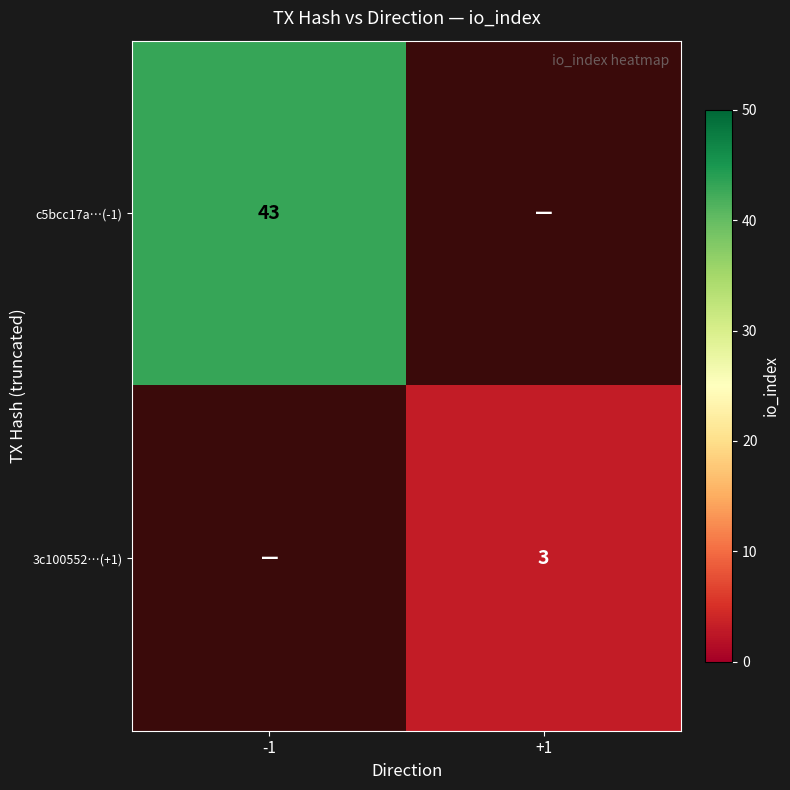

True or false: c5bcc17a…(-1) has a value of 62 at -1.

False